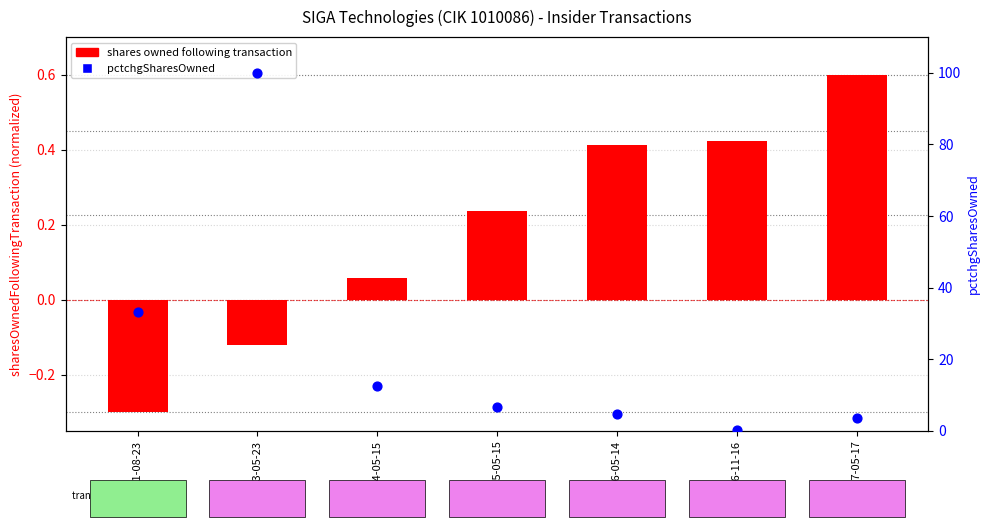

What are all the series names shown in the legend?

shares owned following transaction, pctchgSharesOwned